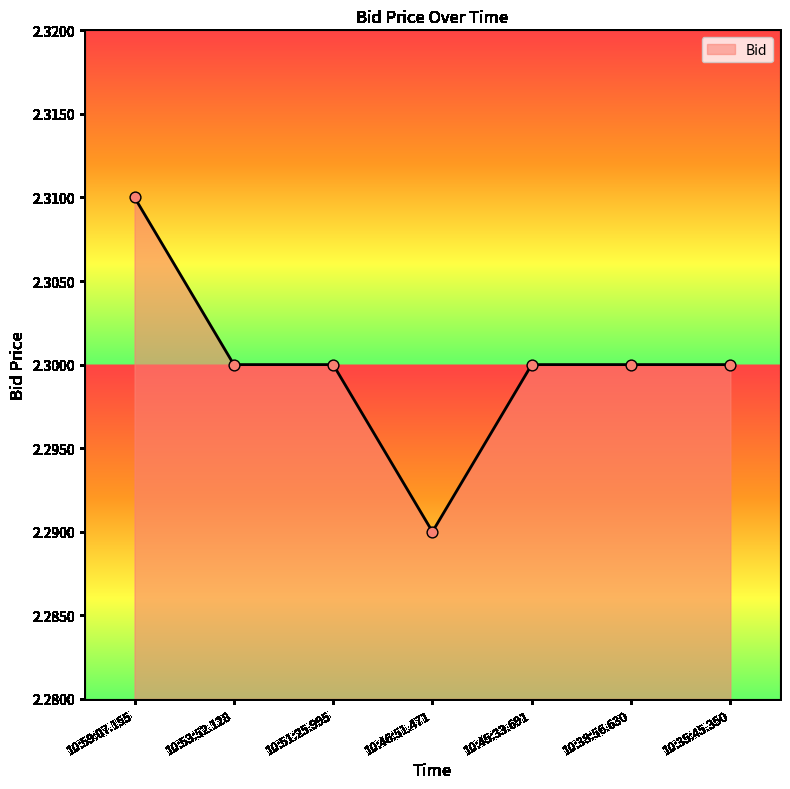

Approximately how many times larger is the value at 10:53:52.128 compared to 10:51:25.995?

1.0